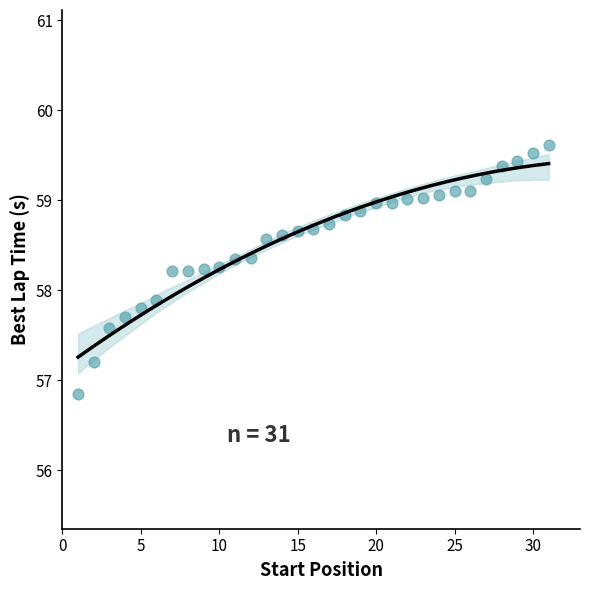

What Y value in the scatter plot is closest to 58?

57.9